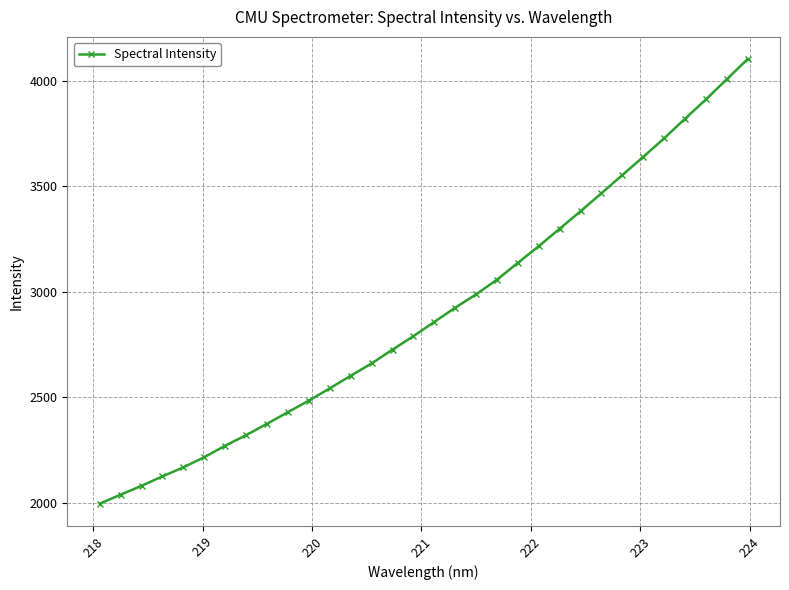

What is the average value?

2903.7